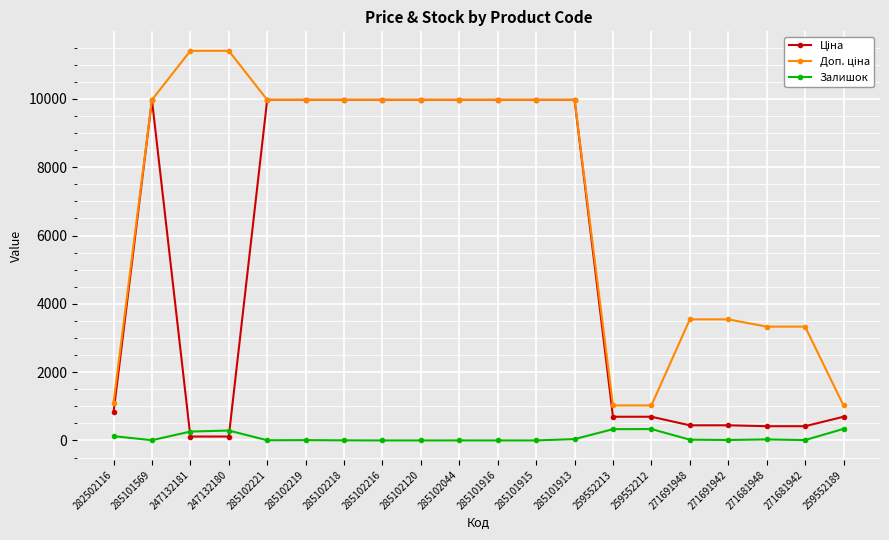

At how many categories does at least one series exceed 9506?

12